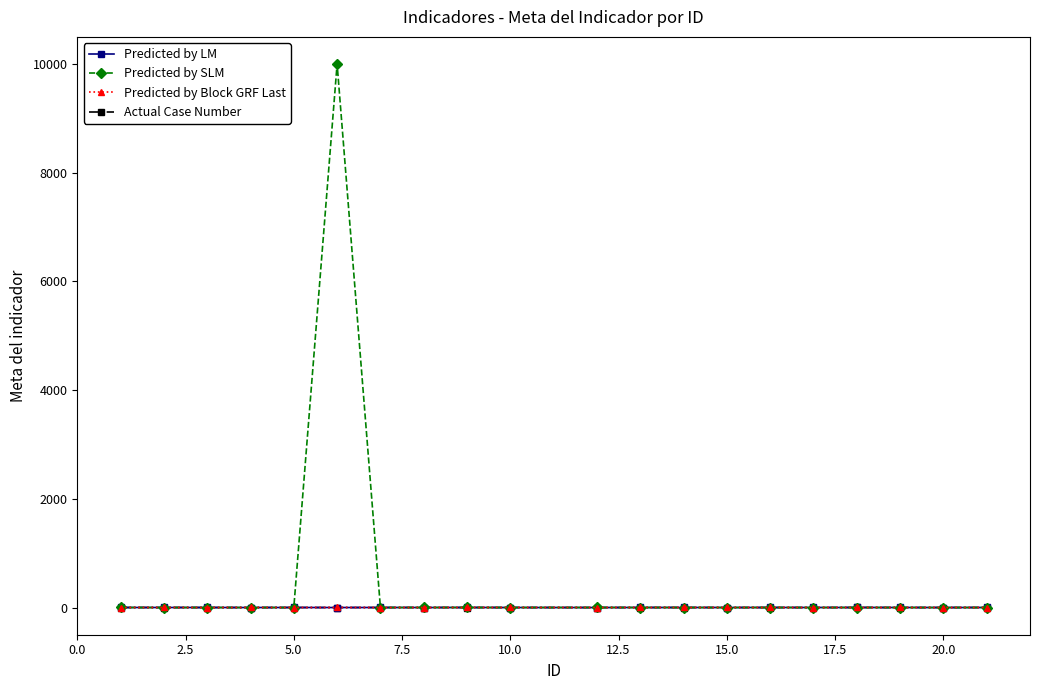

True or false: Predicted by LM has more than 1 interior local peaks.

True